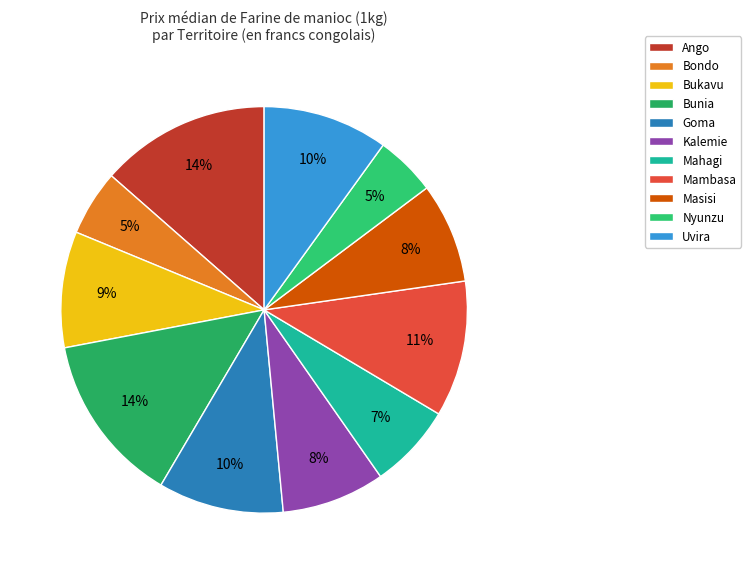

Is it true that Goma is 10% of the pie?

True